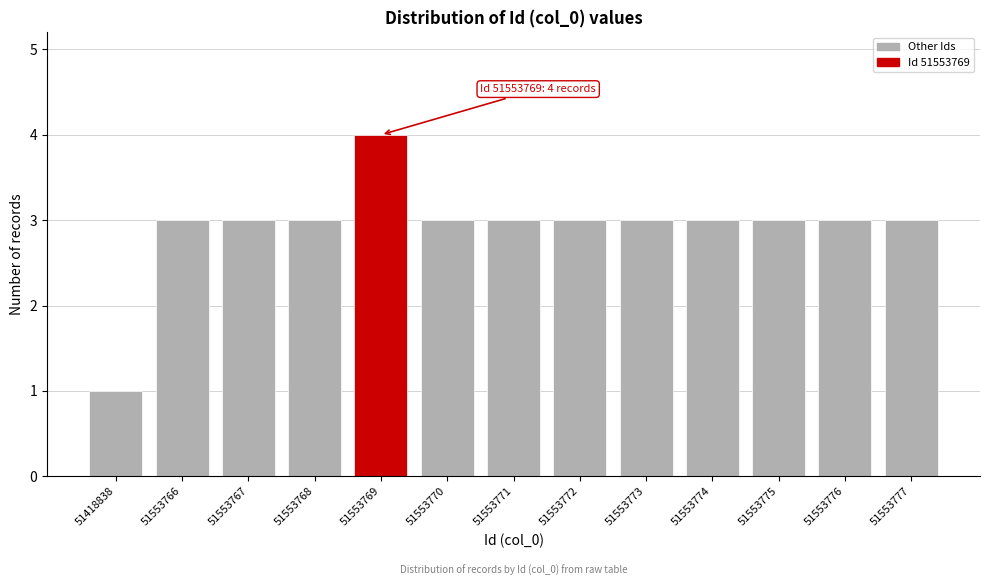

Reading right to left, extract all data points from this chart.

3	3	3	3	3	3	3	3	4	3	3	3	1